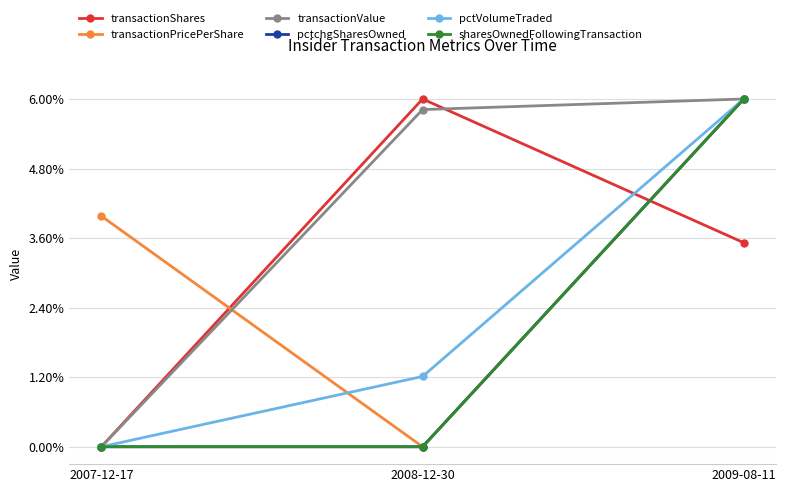

Reading left to right, extract all data points from this chart.

transactionShares: 0.0	1.0	0.6
transactionPricePerShare: 0.7	0.0	1.0
transactionValue: 0.0	1.0	1.0
pctchgSharesOwned: 0.0	0.0	1.0
pctVolumeTraded: 0.0	0.2	1.0
sharesOwnedFollowingTransaction: 0.0	0.0	1.0